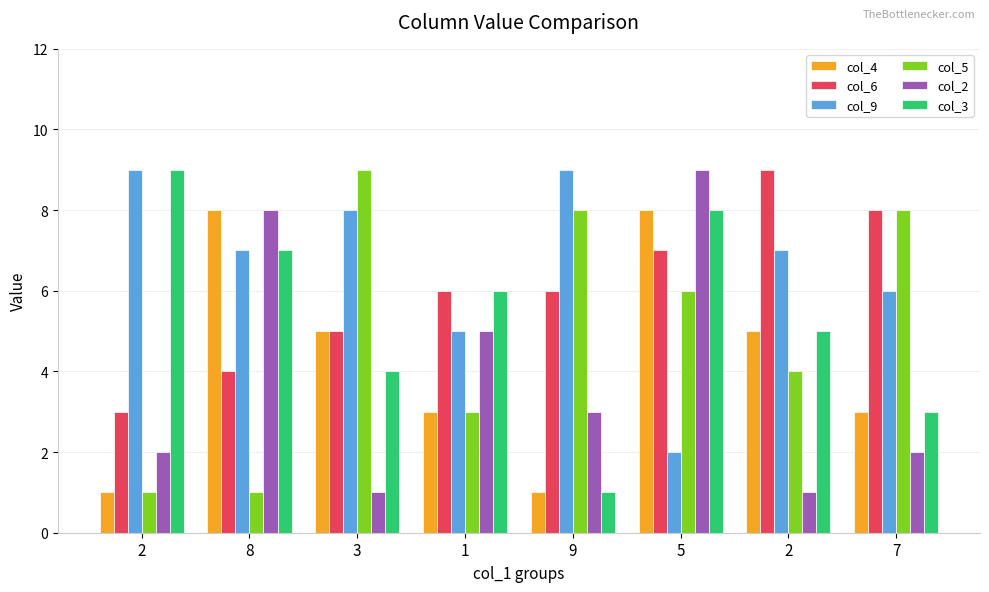

The col_2 series shows 3 at 9. True or false?

True